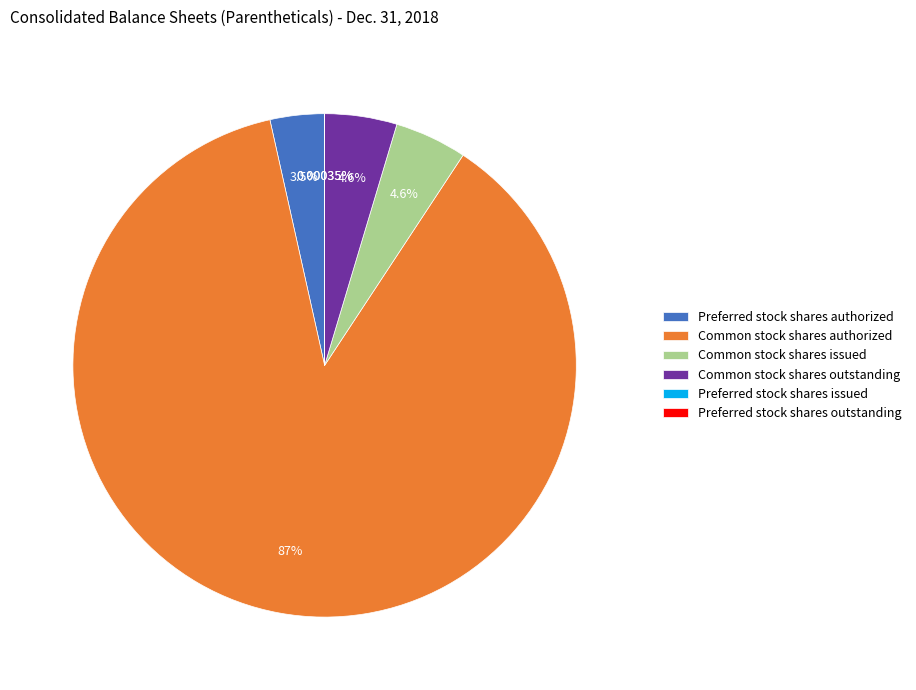

Which slice is the largest?

Common stock shares authorized